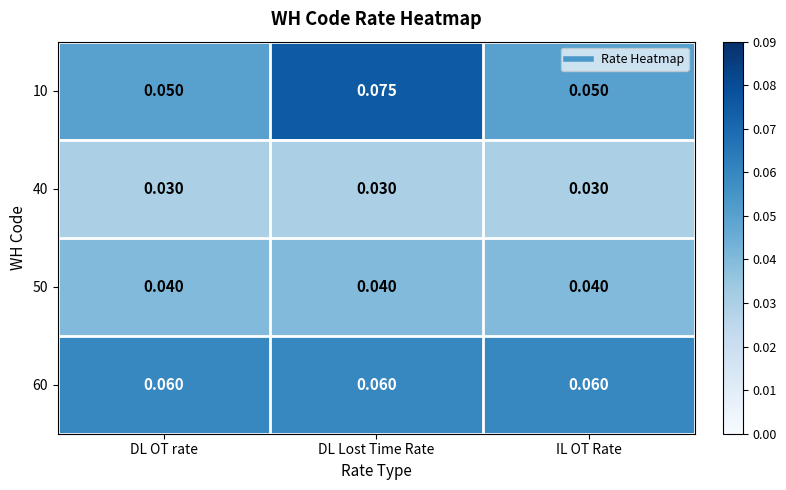

Which category has the highest value across all series?

DL Lost Time Rate